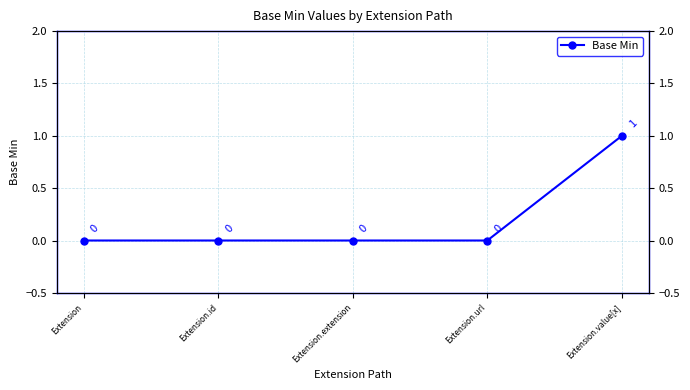

Does the chart display data point markers on the line(s)?

Yes